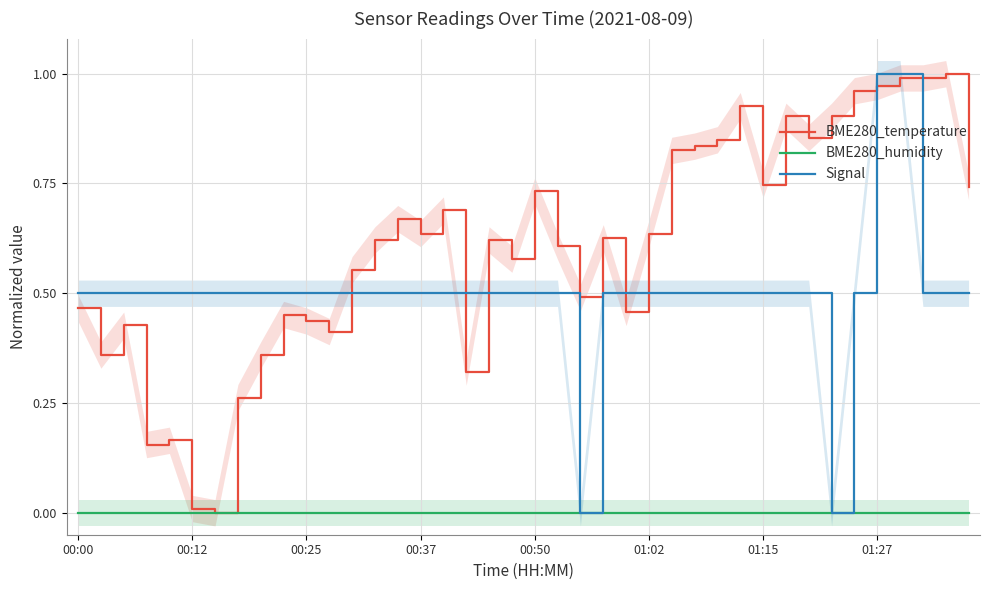

What is the total value across all series at 00:25?

0.9